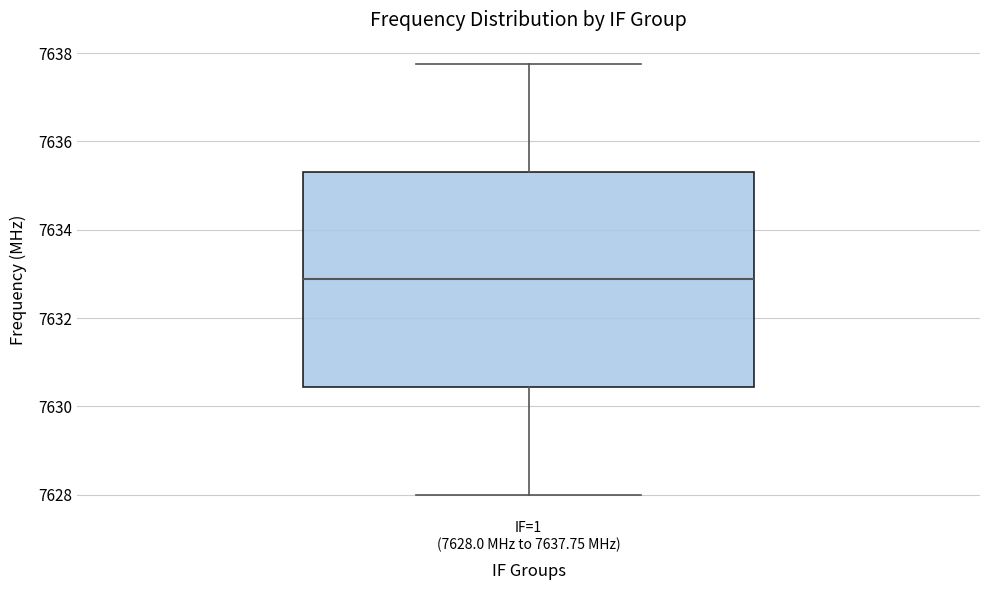

Read this box plot against the y-axis: the position of the median line, the range covered by the box, and the ends of both whiskers. The values are not printed on the chart, so give them approximately, as read against the axis.

median 7632.8, box 7630.4 to 7635.4, whiskers 7628.0 to 7637.8